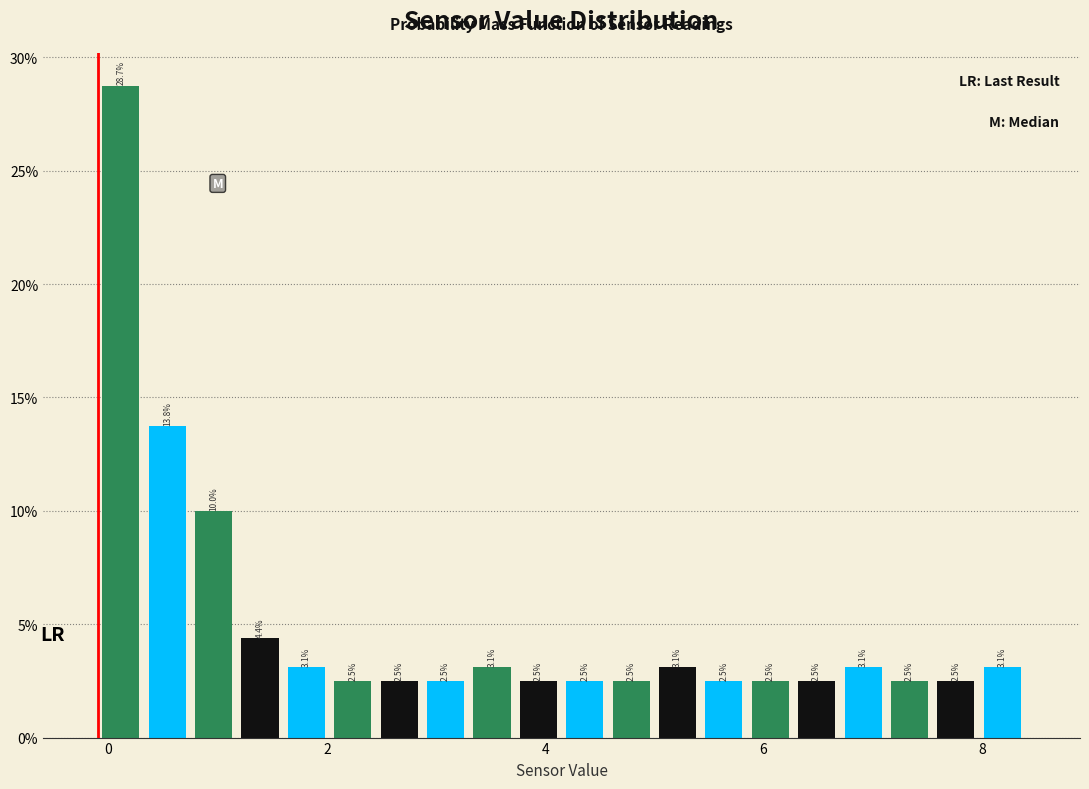

Around what value on the x-axis is the tallest bar? Give the approximate position of its centre, as read against the axis.

0.2